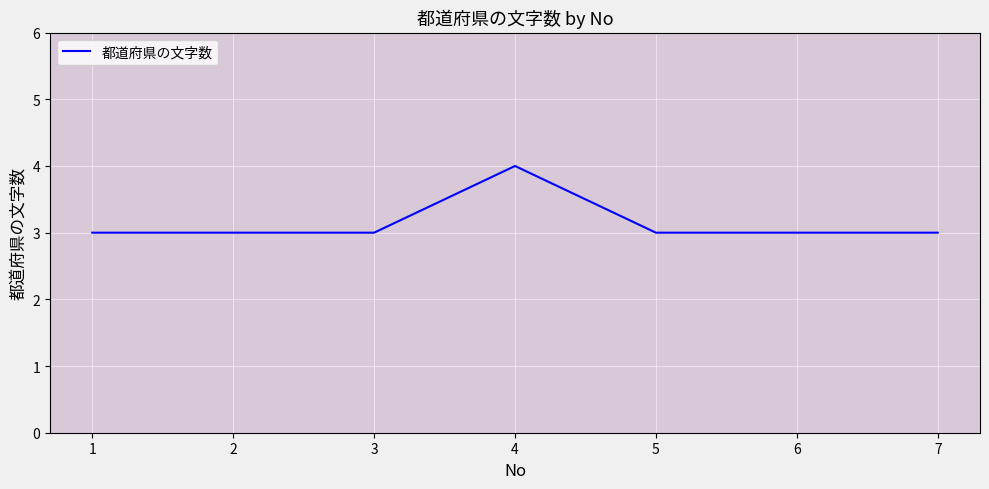

The chart shows a value of 3 at 5. True or false?

True